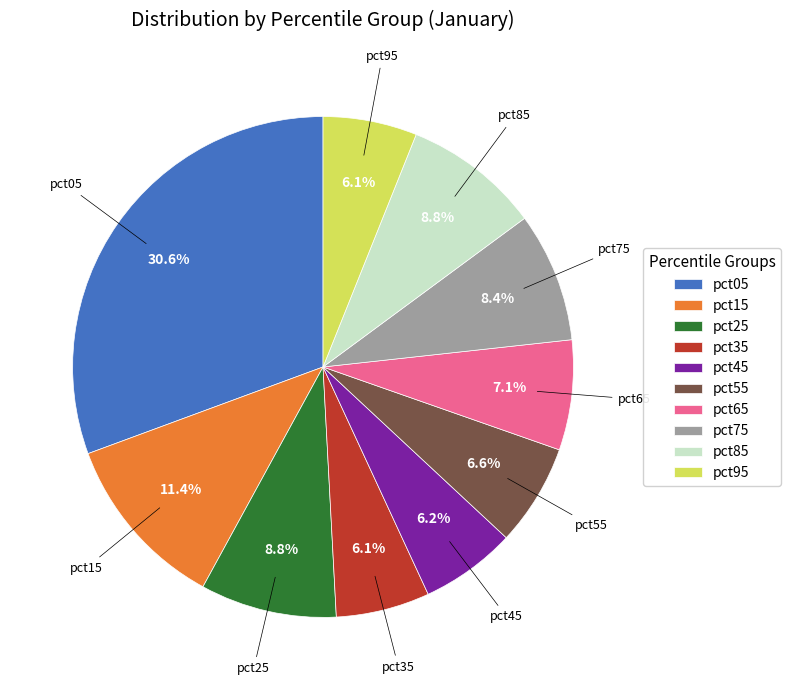

How many segments does this pie chart have?

10